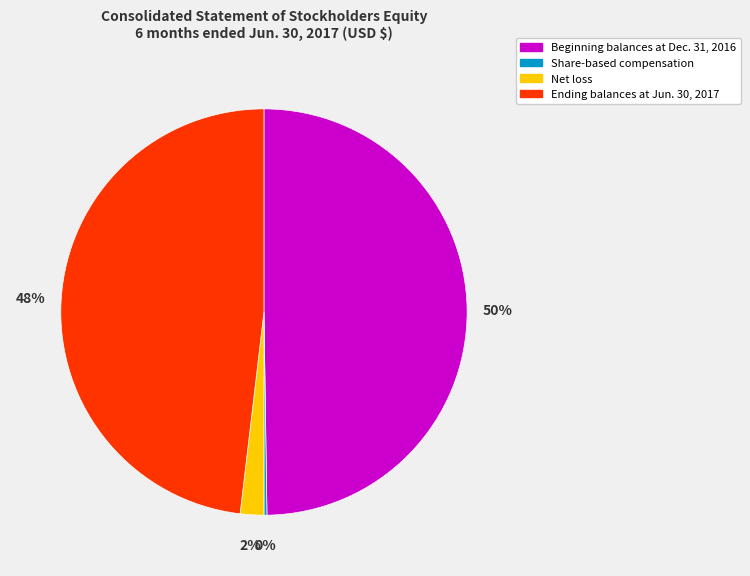

To the nearest percent, what is the average slice percentage?

25%